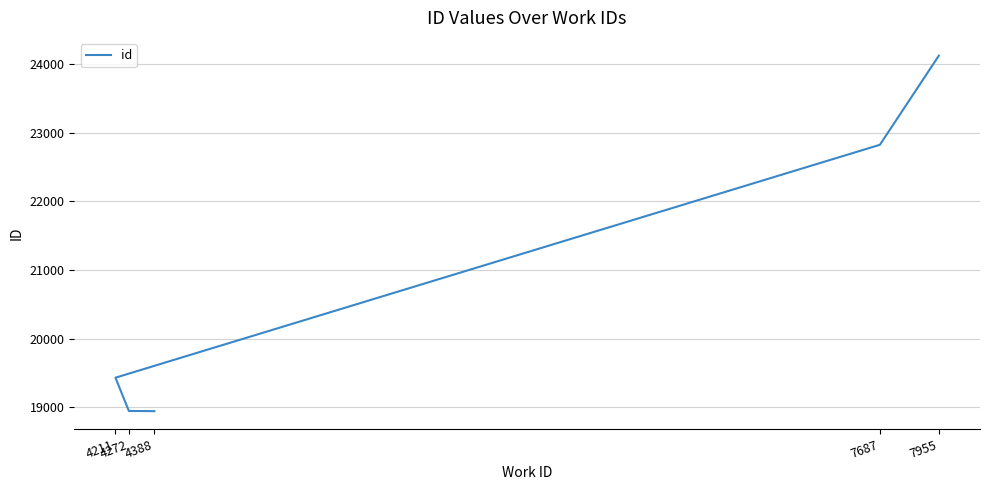

What is the greatest value displayed?

24127